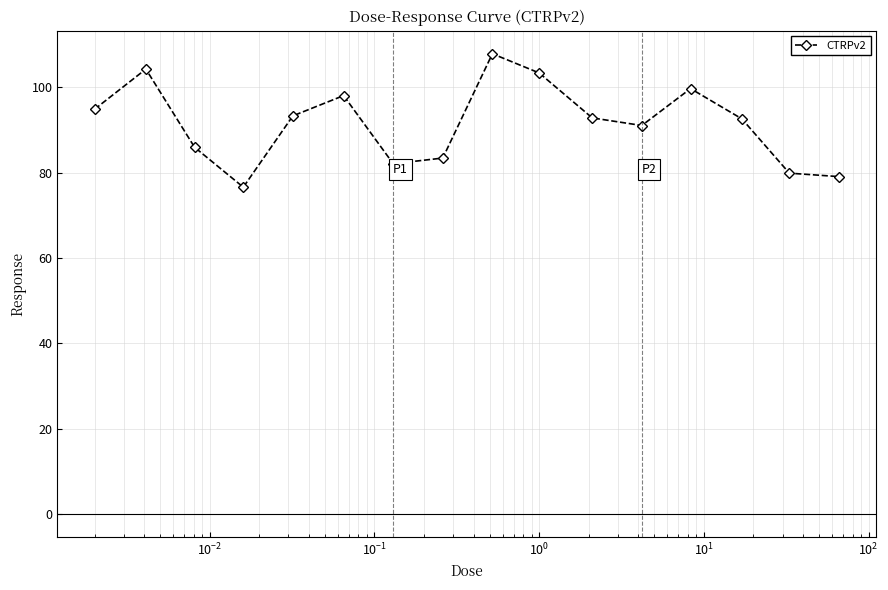

What is the value of the 12th point from the left?

91.1